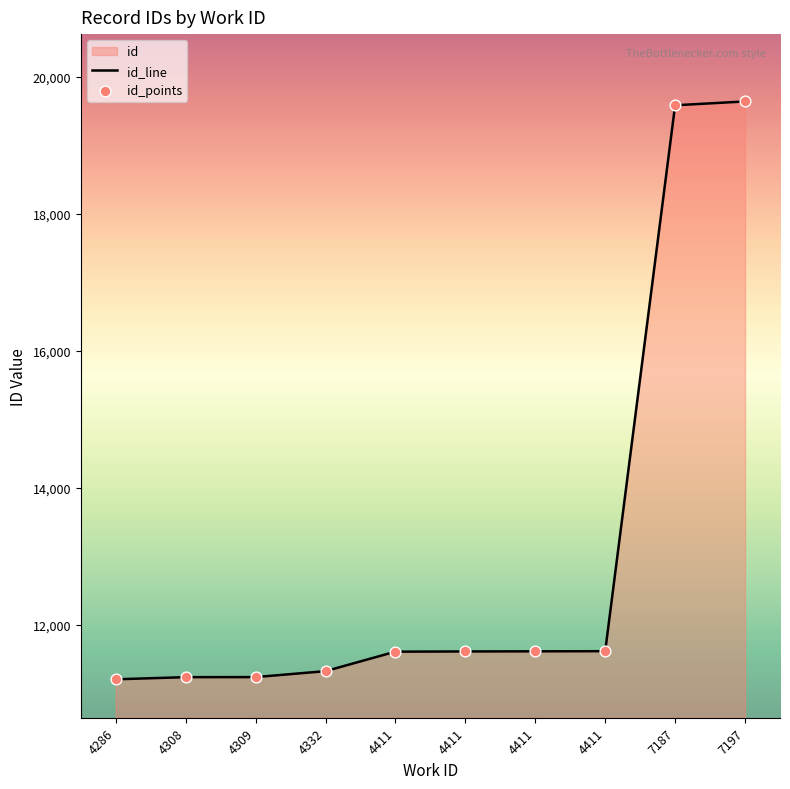

What is the change in value from 4286 to 4309?

+32